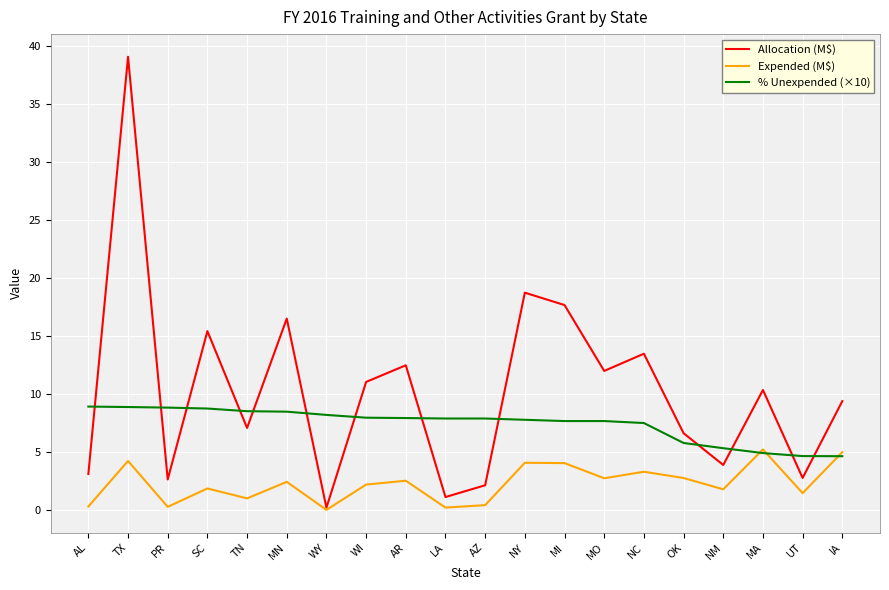

What is the total value across all series at PR?

11.8